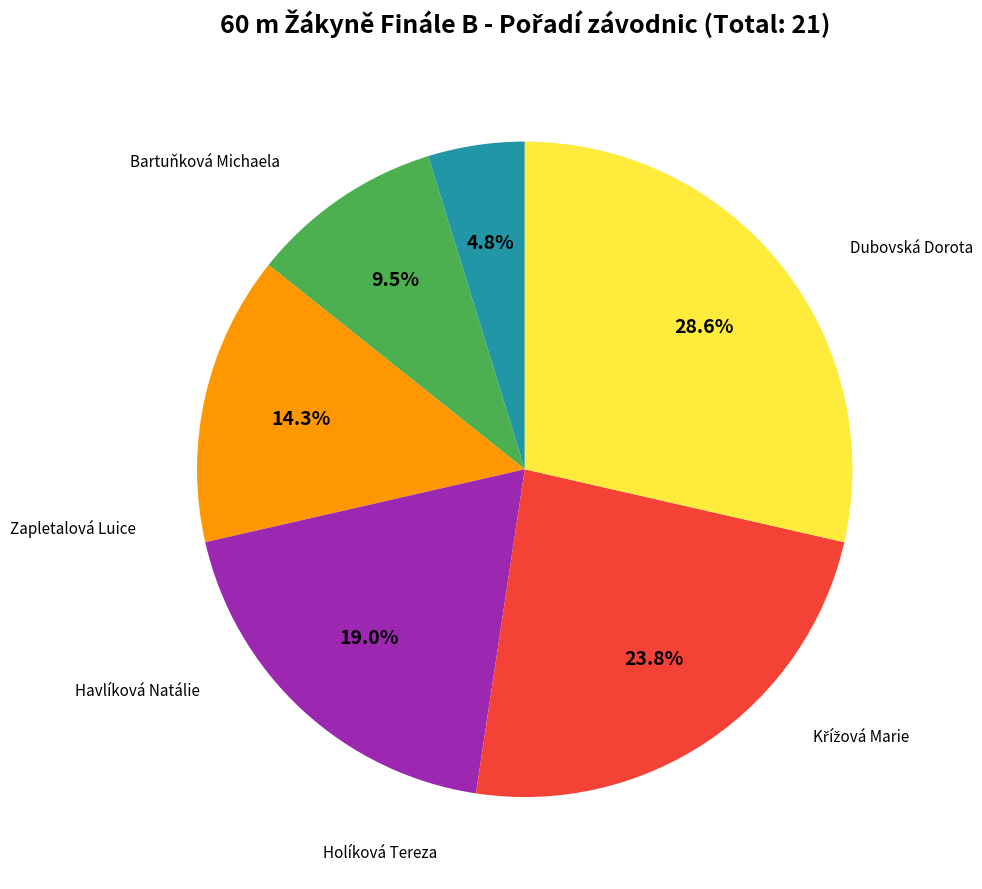

Is there a majority slice in this chart?

No